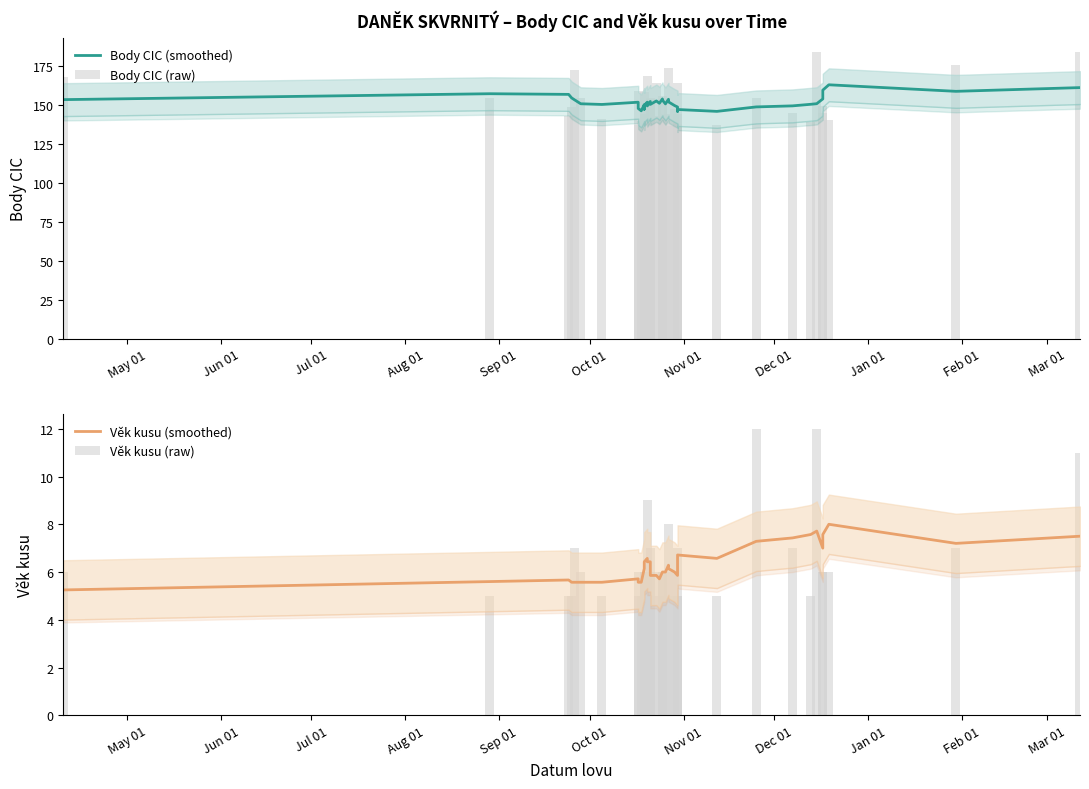

At Oct 01, list the series in order from largest to smallest.

Body CIC (raw), Body CIC (smoothed), Věk kusu (raw), Věk kusu (smoothed)